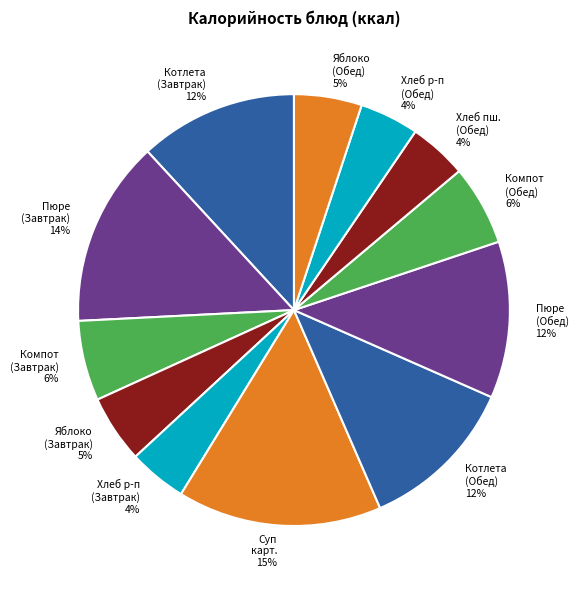

How many slices are in this pie chart?

12